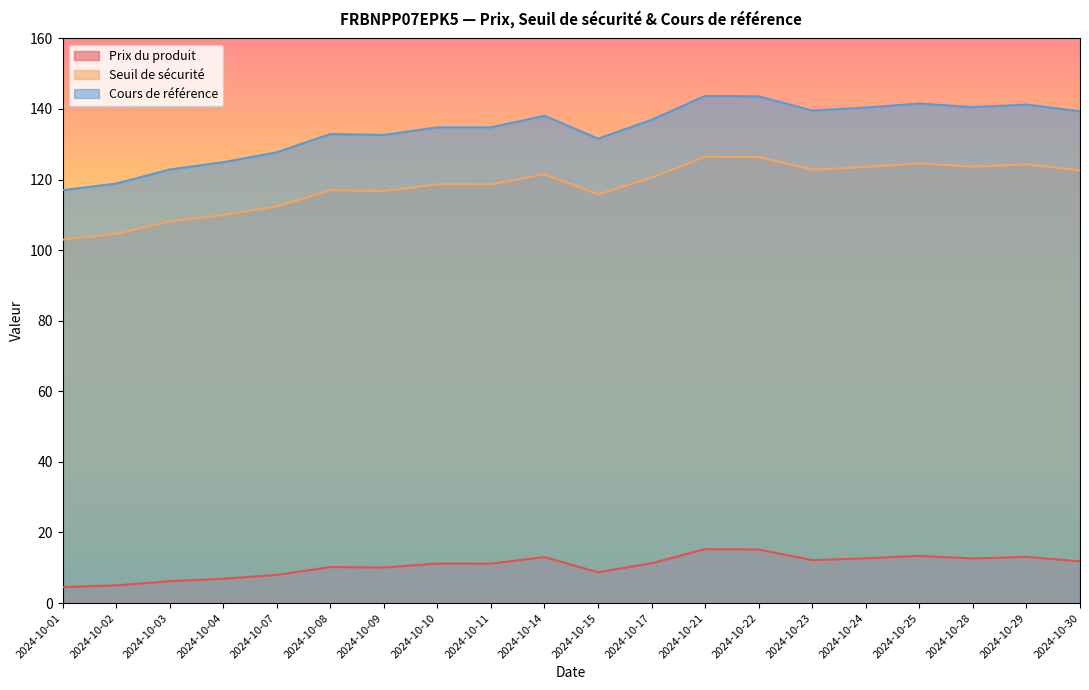

What is the difference between the maximum and minimum values in the Prix du produit series?

10.8